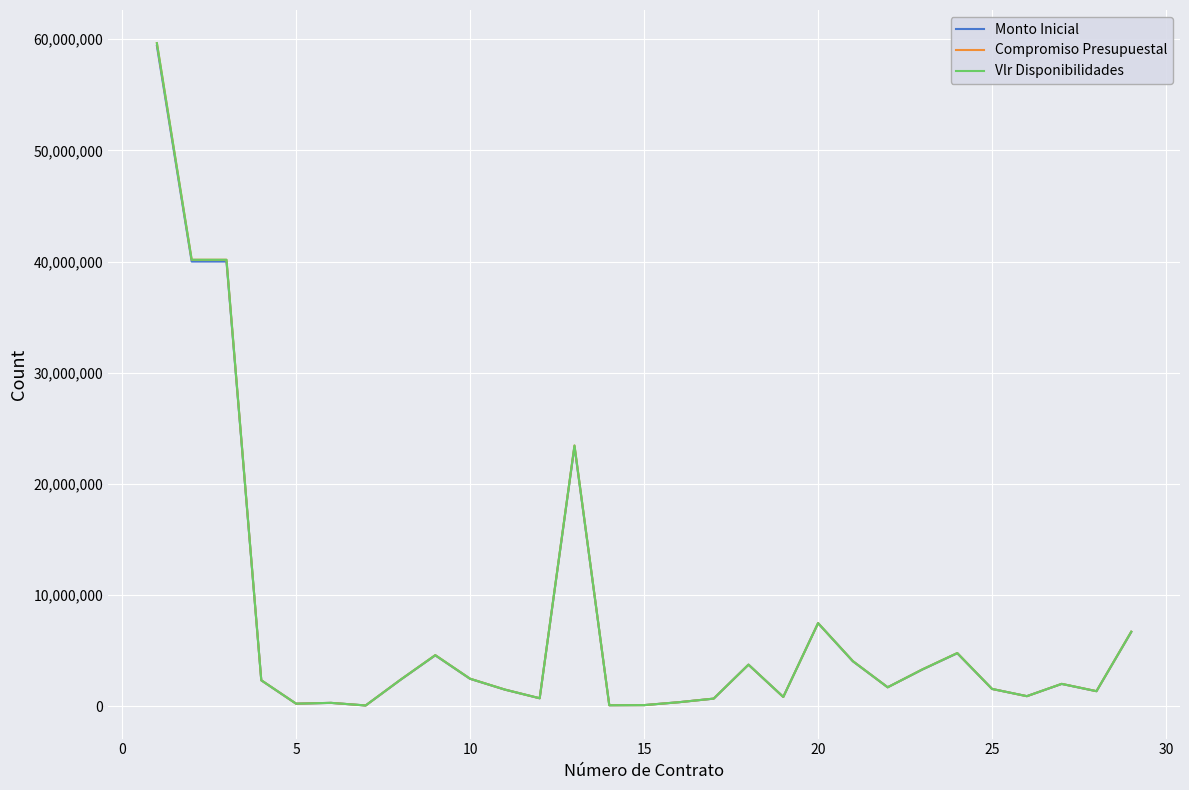

What is the greatest value displayed?

59651111